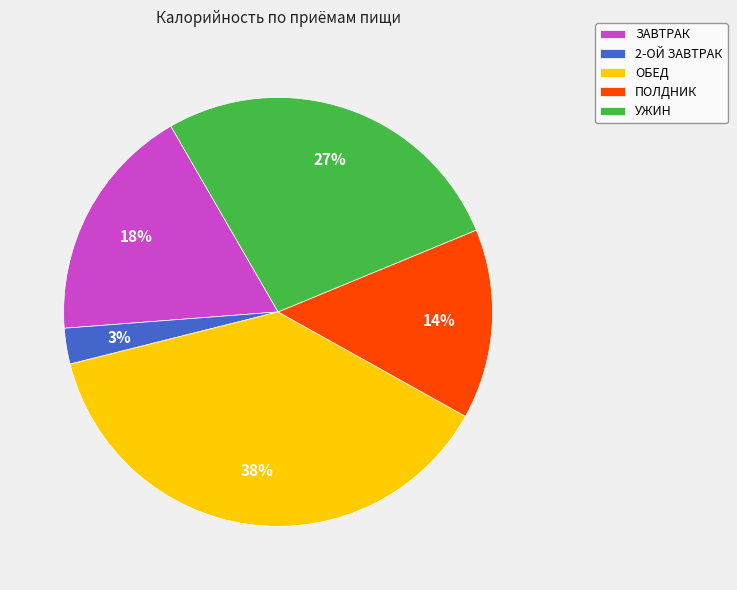

Does any single category account for the majority?

No